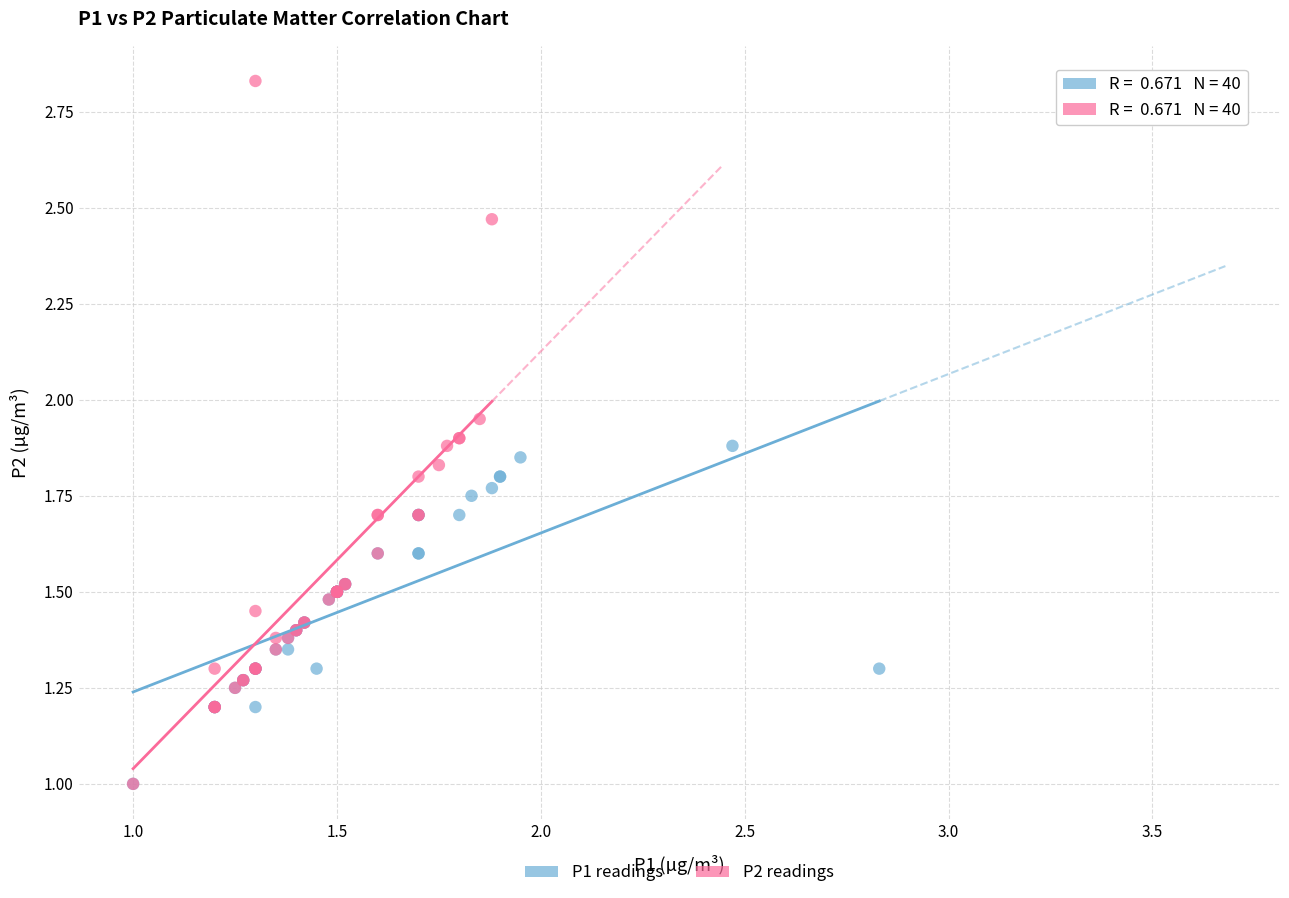

Which series has the largest Y range (max minus min)?

P2 readings